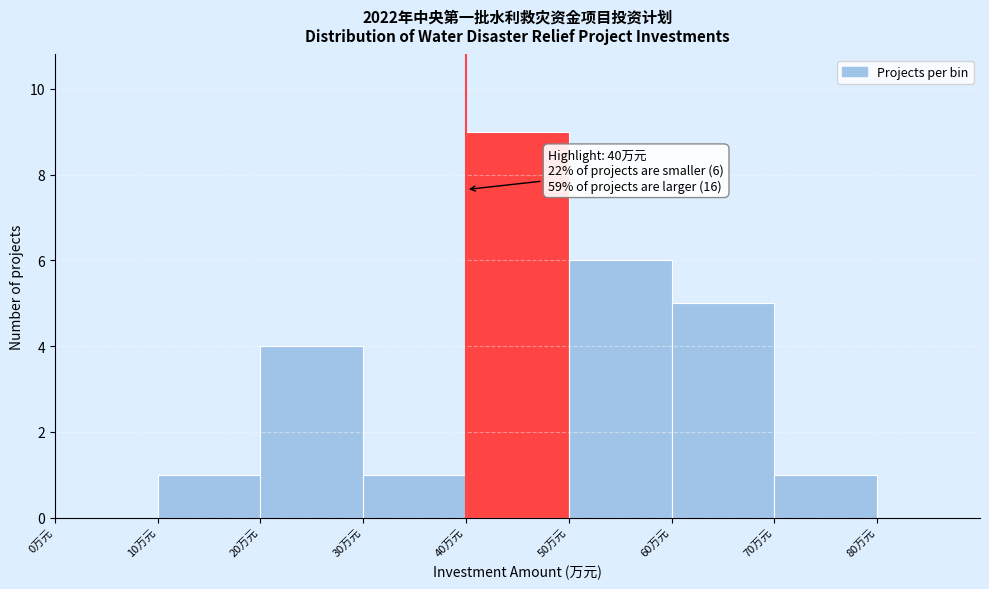

Which range on the x-axis has the tallest bar?

40 to 50